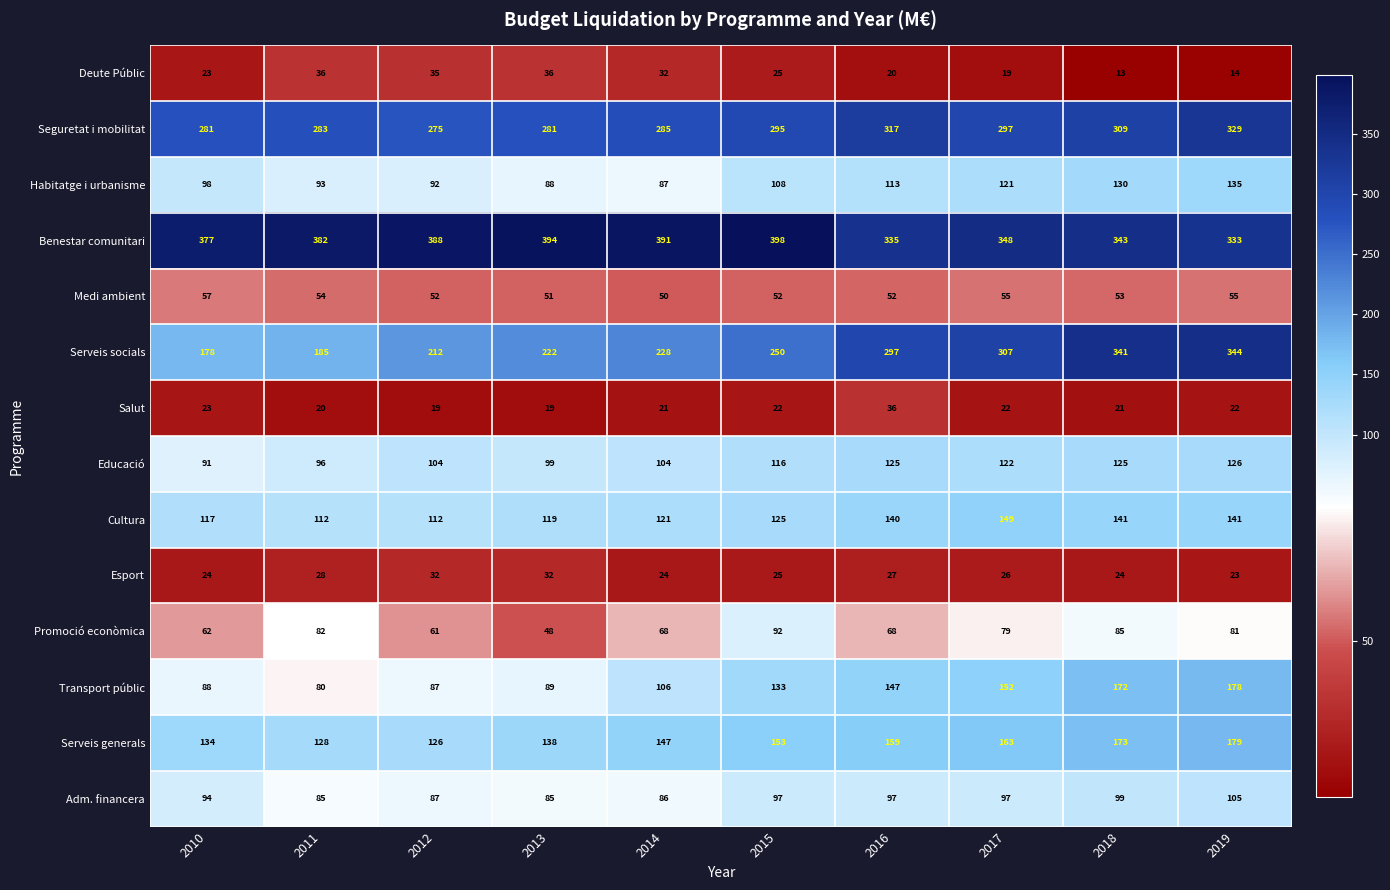

How many data points does each series have?

10